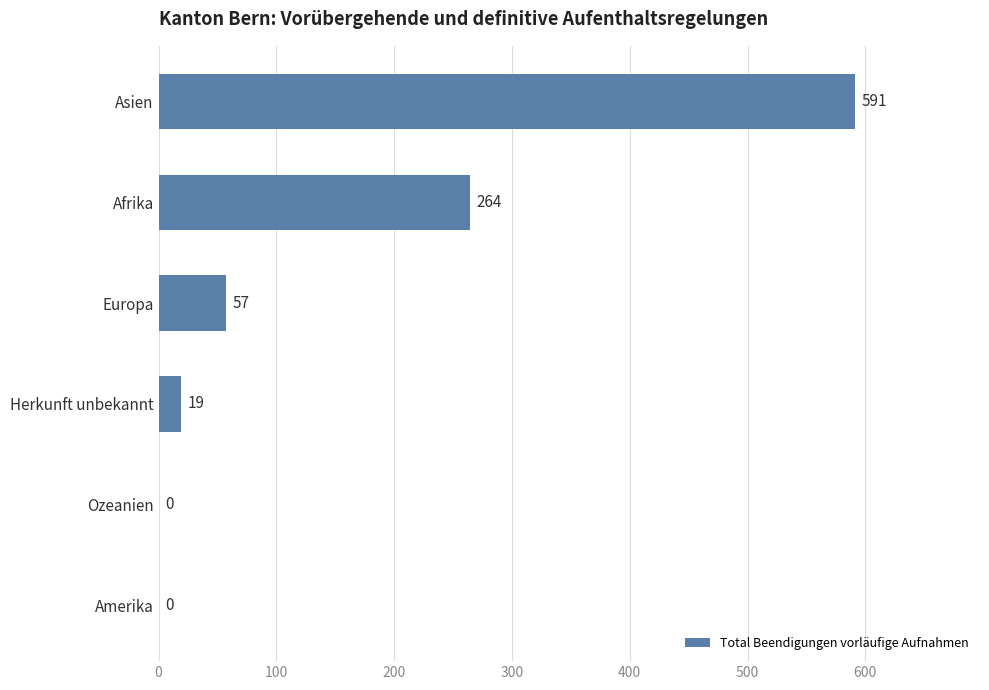

Are the bars horizontal?

Yes